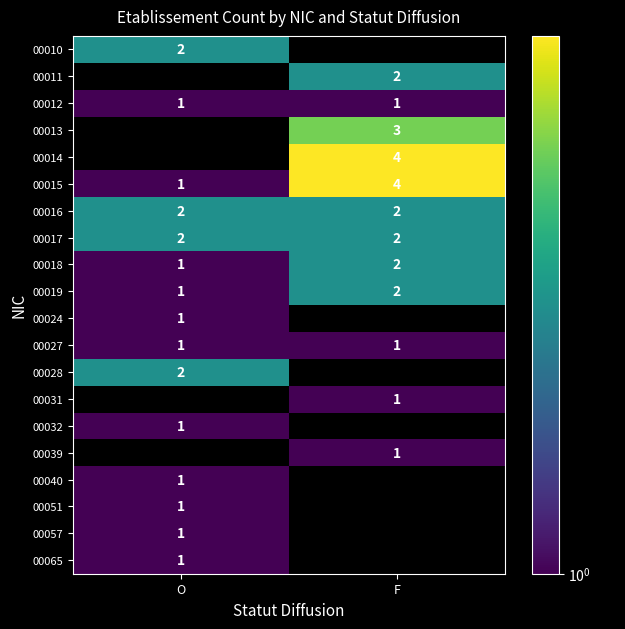

At which label does 00018 reach its minimum?

O